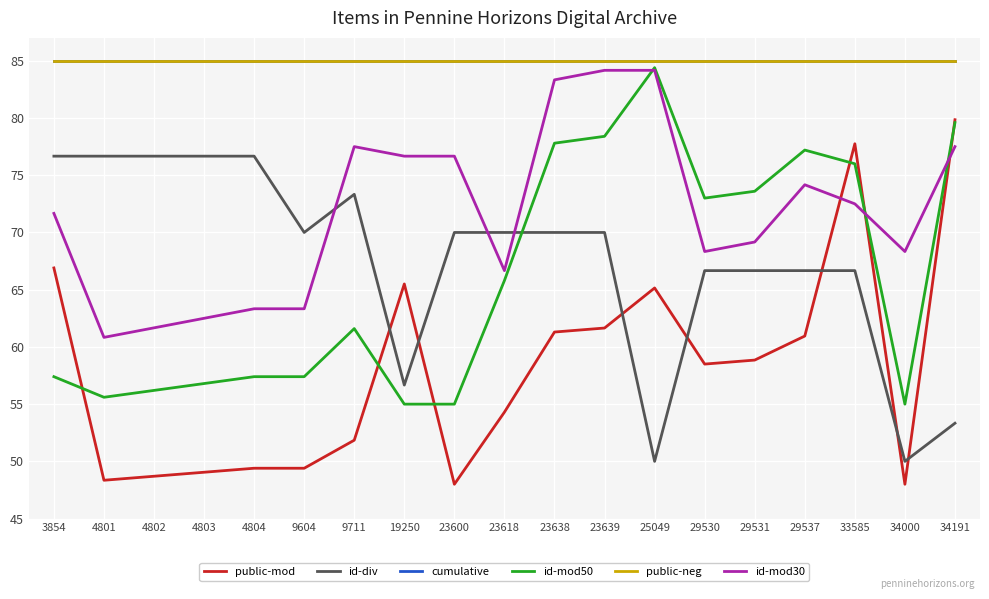

Is this an area chart (filled region under the line)?

No